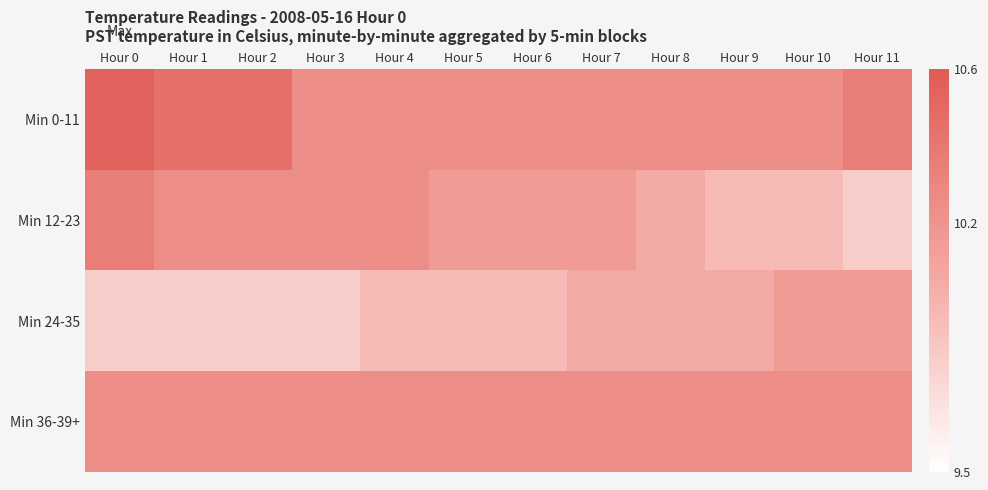

What is the total value across all series at Hour 8?

40.4